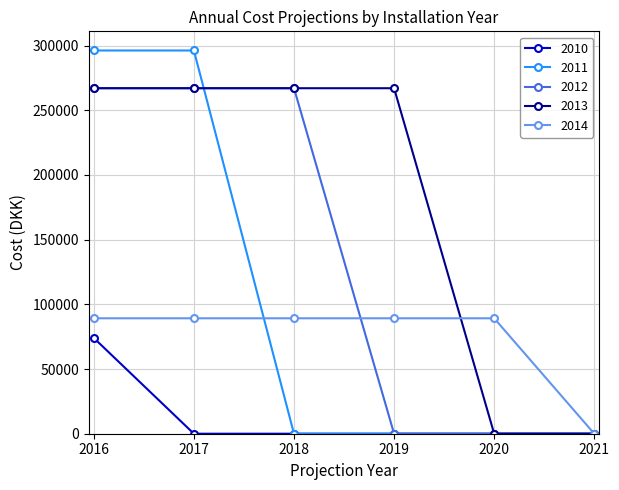

Is the value of 2010 at 2021 greater than the value of 2013 at 2019?

No